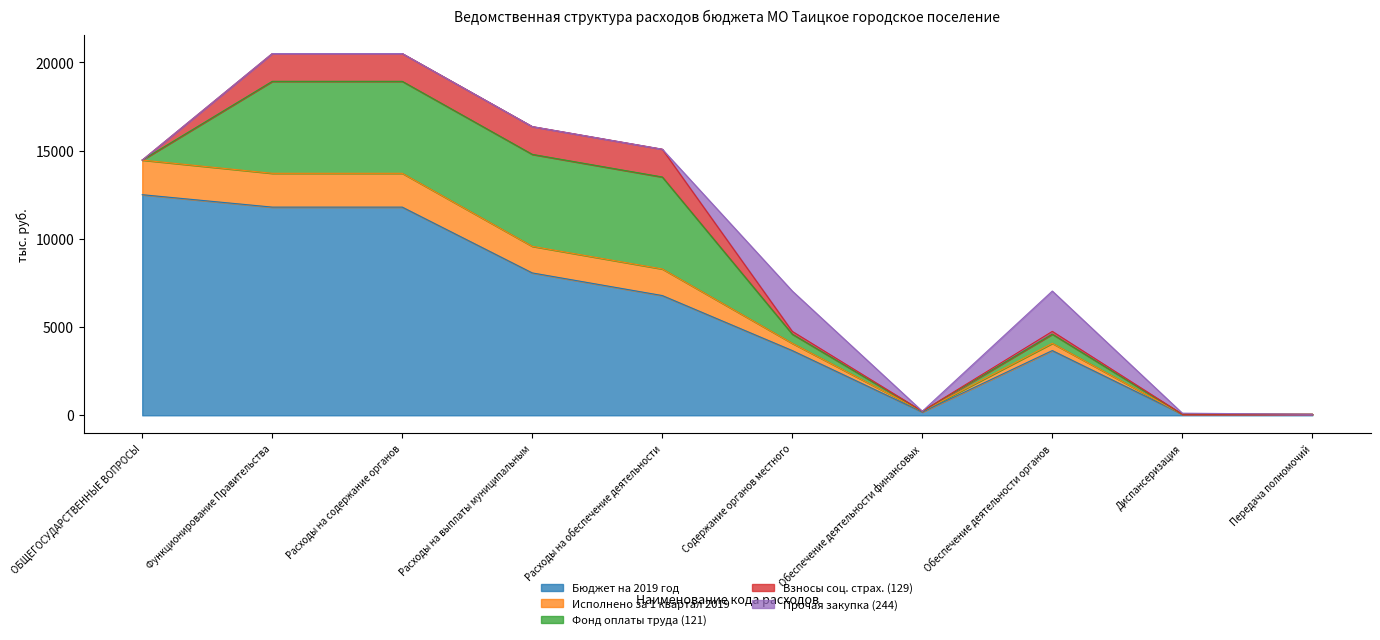

What is the total value across all series at Расходы на выплаты муниципальным?

16365.1